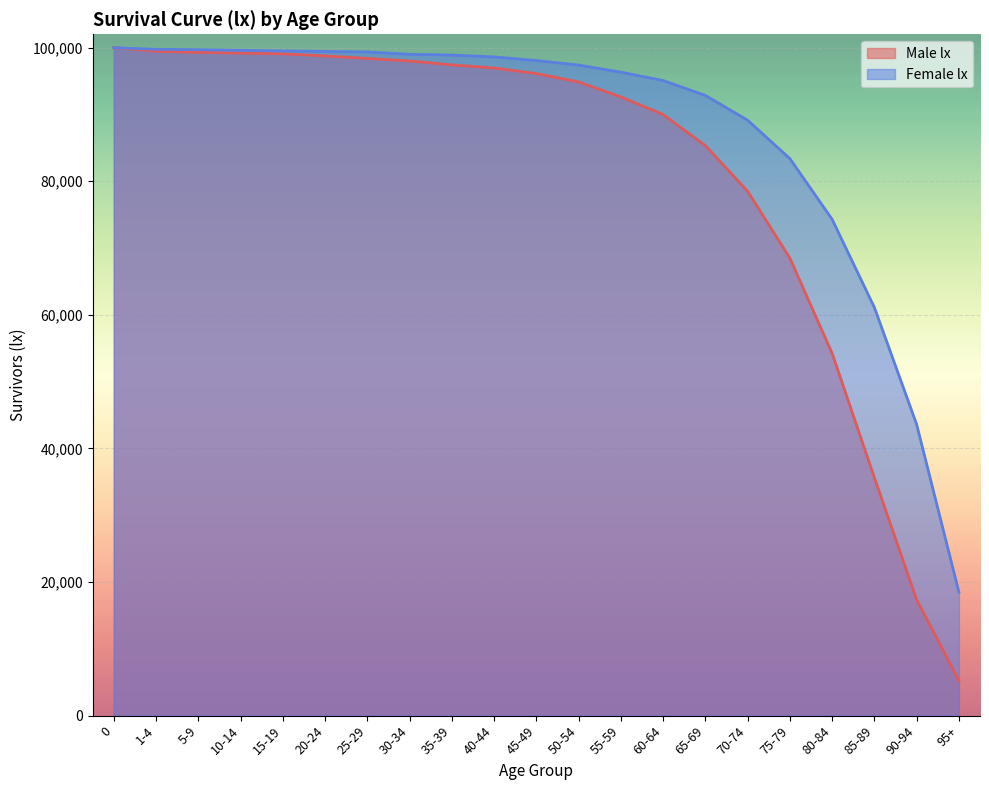

Reading left to right, extract all data points from this chart.

Male lx: 0=100000	1-4=99461	5-9=99303	10-14=99185	15-19=99078	20-24=98759	25-29=98383	30-34=98009	35-39=97422	40-44=96952	45-49=96118	50-54=94871	55-59=92619	60-64=89992	65-69=85334	70-74=78510	75-79=68500	80-84=54254	85-89=35629	90-94=17365	95+=5274
Female lx: 0=100000	1-4=99754	5-9=99691	10-14=99601	15-19=99515	20-24=99434	25-29=99358	30-34=99002	35-39=98891	40-44=98612	45-49=98073	50-54=97393	55-59=96331	60-64=95079	65-69=92848	70-74=89134	75-79=83397	80-84=74303	85-89=61113	90-94=43612	95+=18507